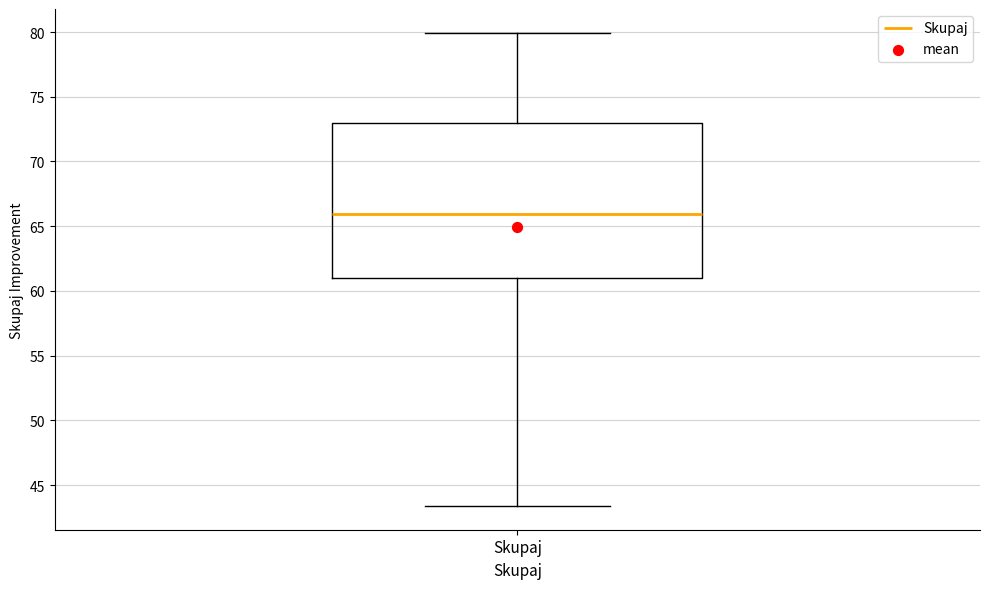

Read this box plot against the y-axis: the position of the median line, the range covered by the box, and the ends of both whiskers. The values are not printed on the chart, so give them approximately, as read against the axis.

median 66.0, box 61.0 to 73.0, whiskers 43.5 to 80.0